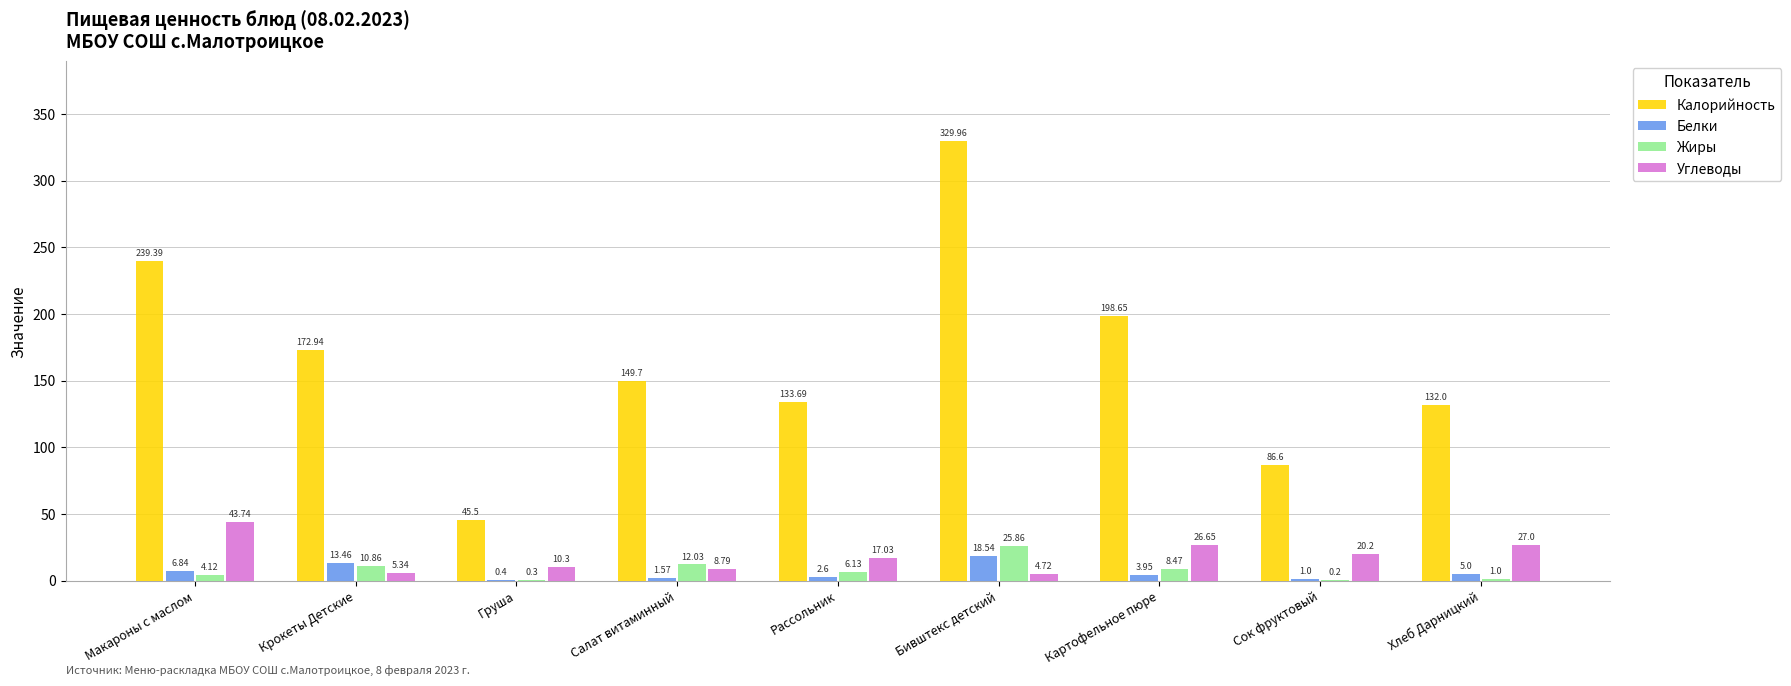

Which category has the highest value in the Калорийность series?

Бивштекс детский